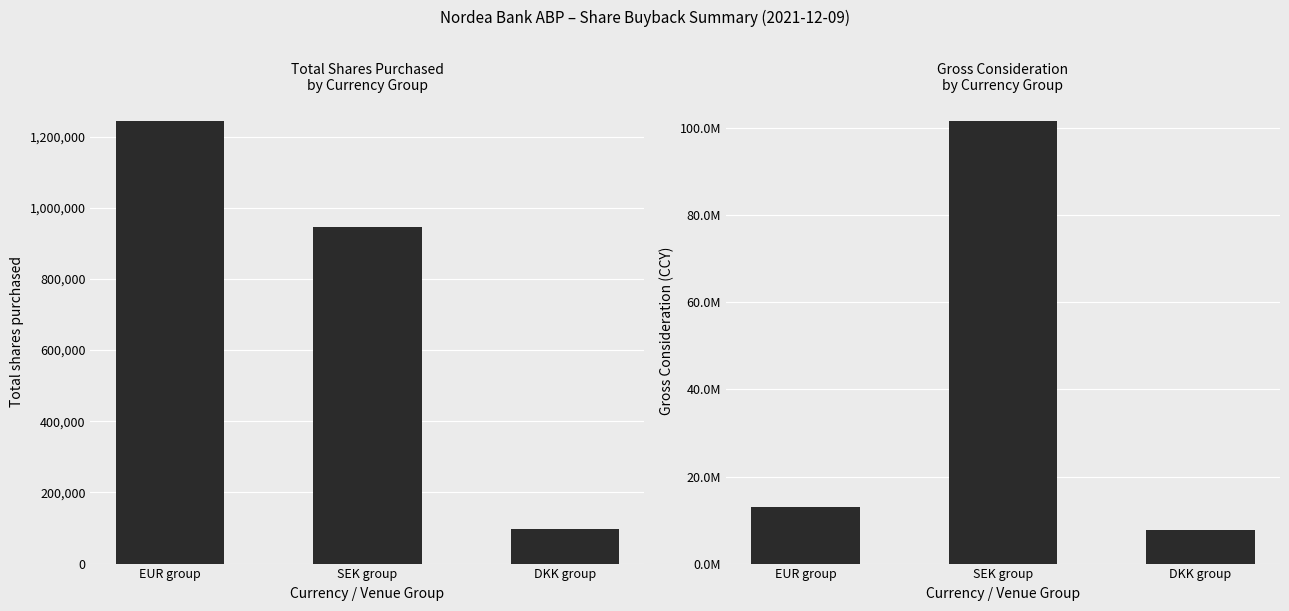

Which label corresponds to the smallest value in the chart?

DKK group